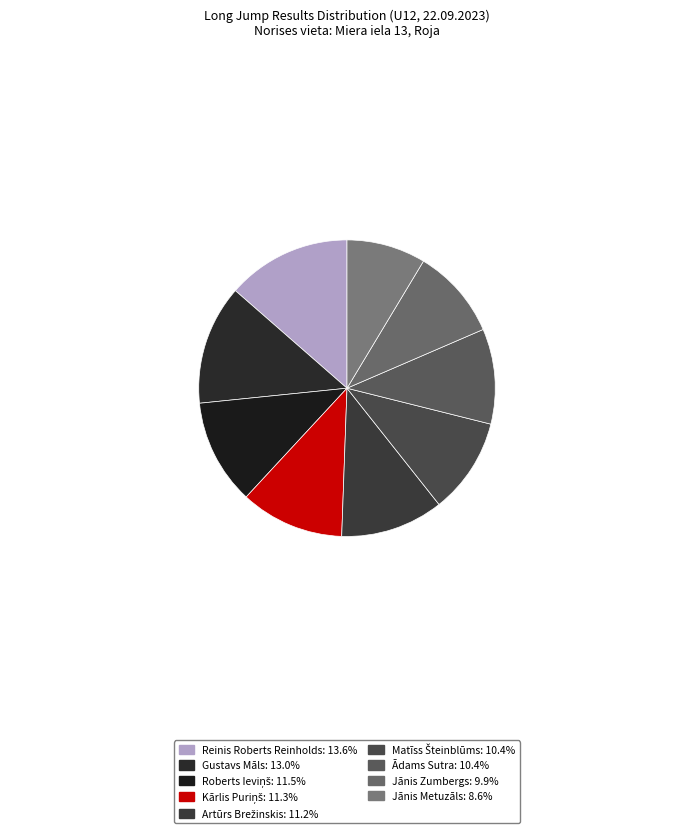

Is Ādams Sutra the majority of the pie?

No